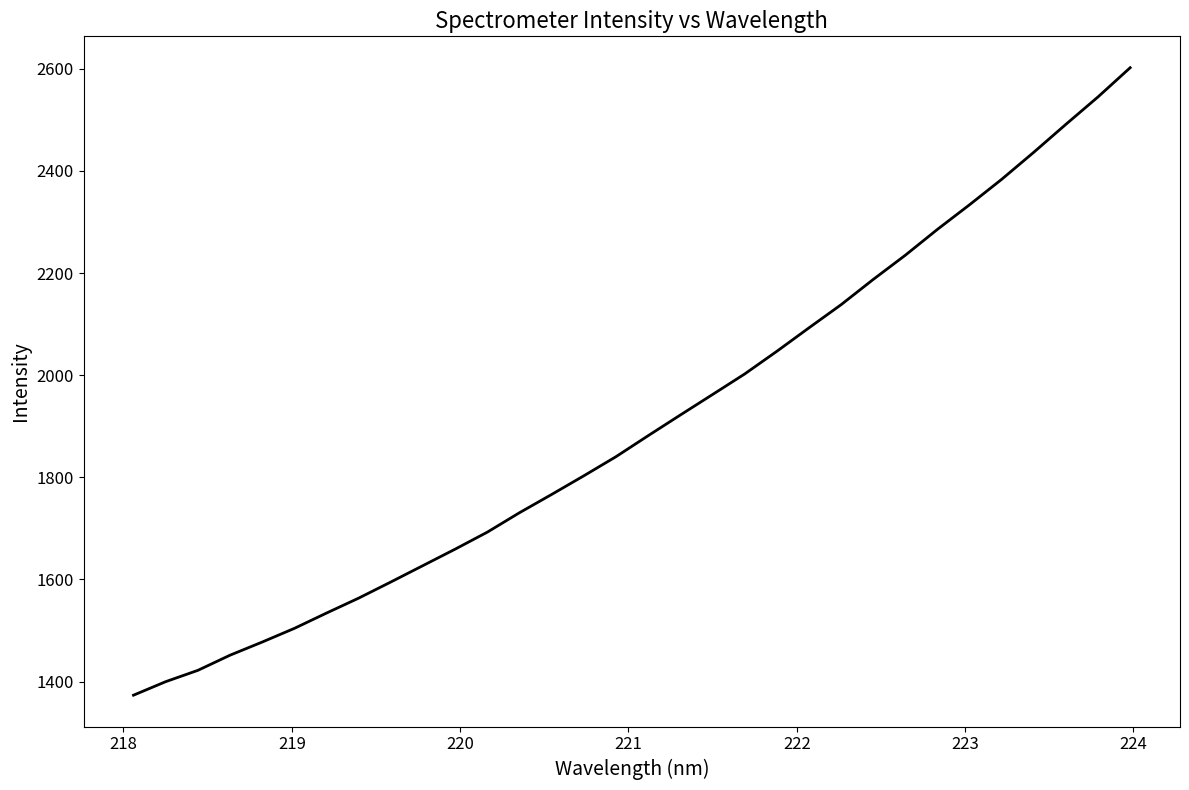

What is the smallest value displayed?

1373.4